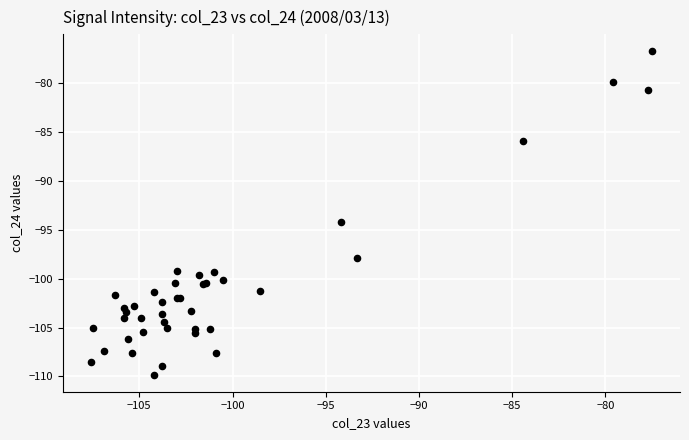

What Y value in the scatter plot is closest to -93?

-94.2